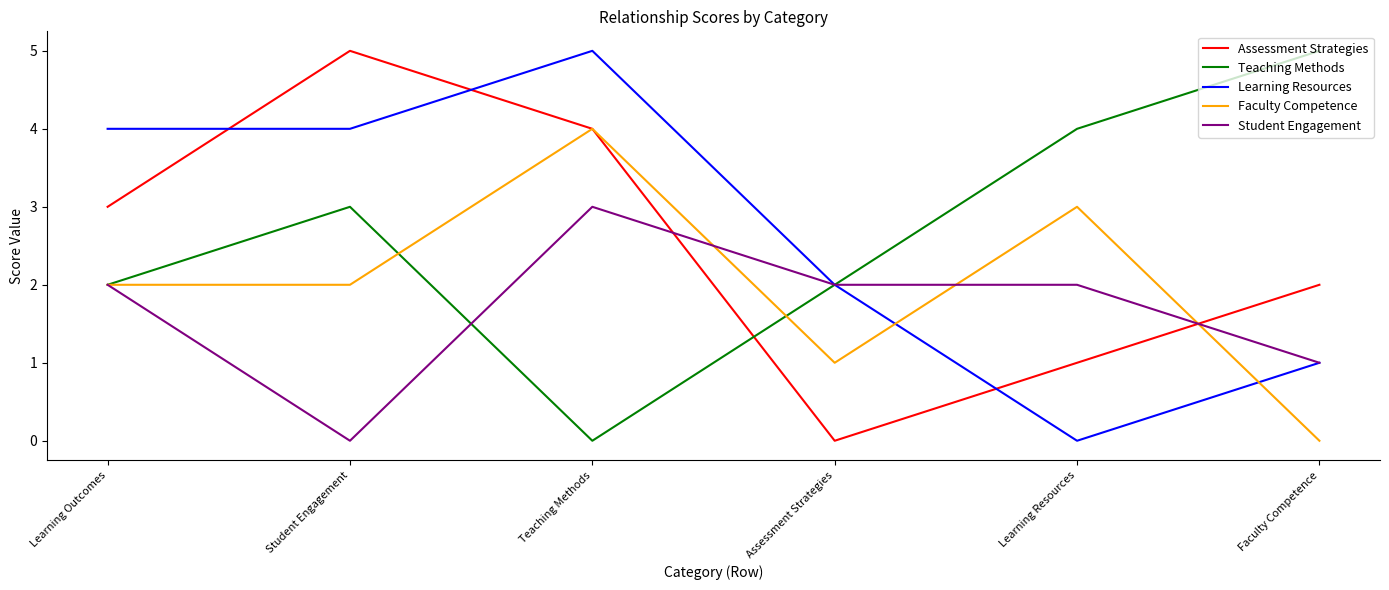

What is the difference between the maximum and minimum values in the Learning Resources series?

5